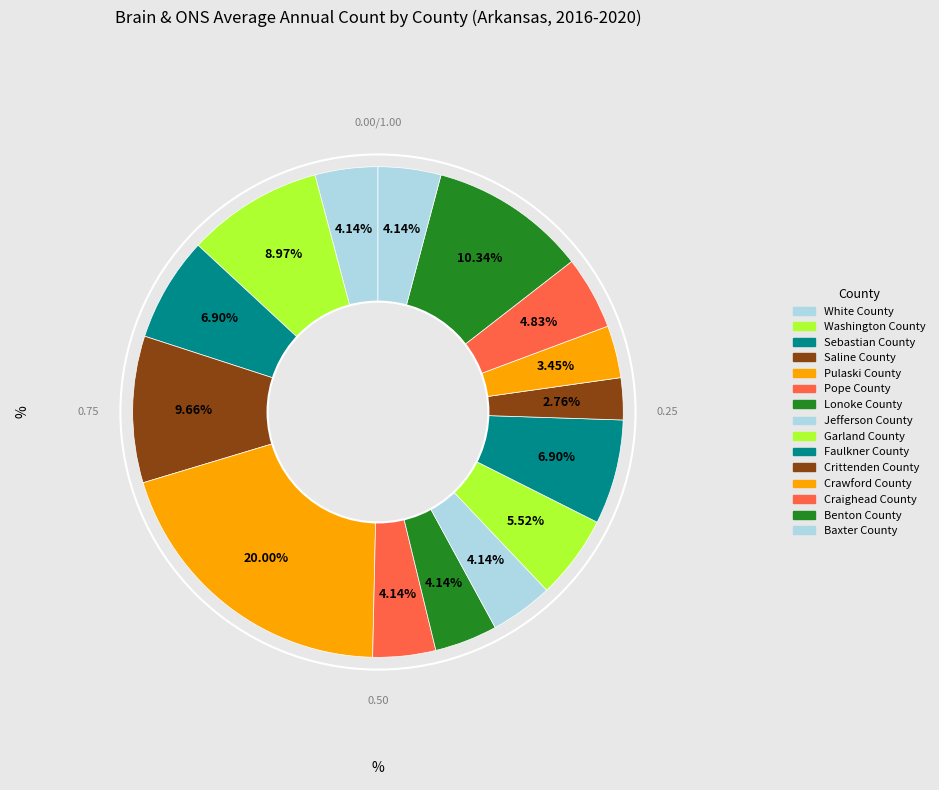

Count the number of slices in the pie.

15